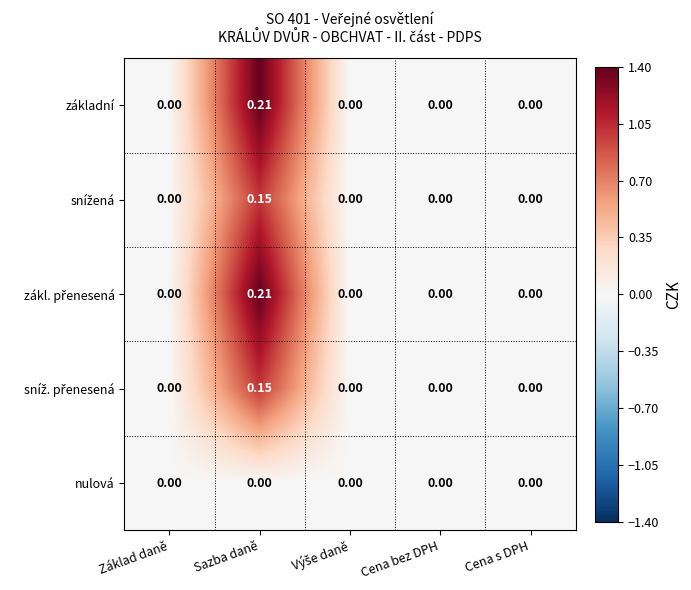

At which category does the chart reach its peak across all series?

Sazba daně